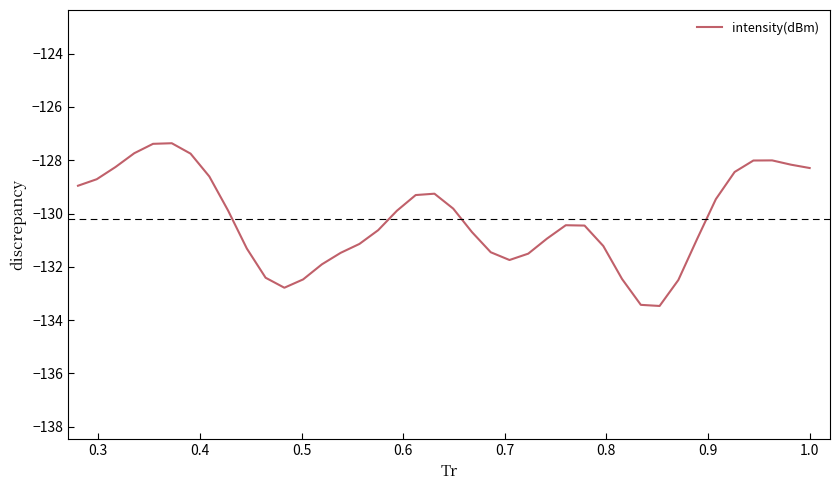

What is the difference between the maximum and minimum values?

6.1